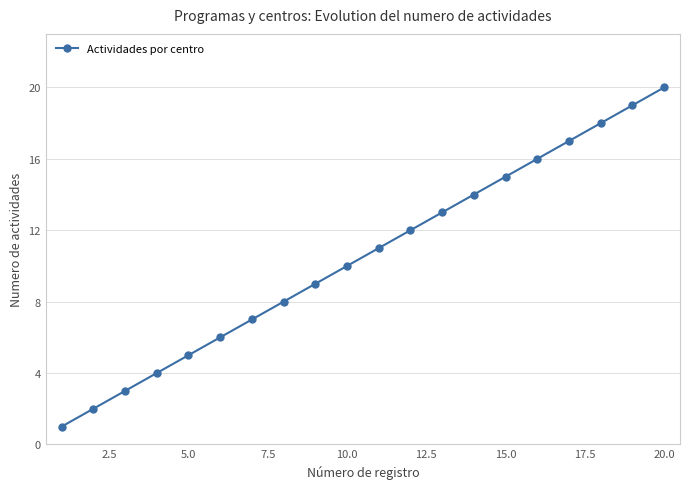

What is the sum of all values?

210